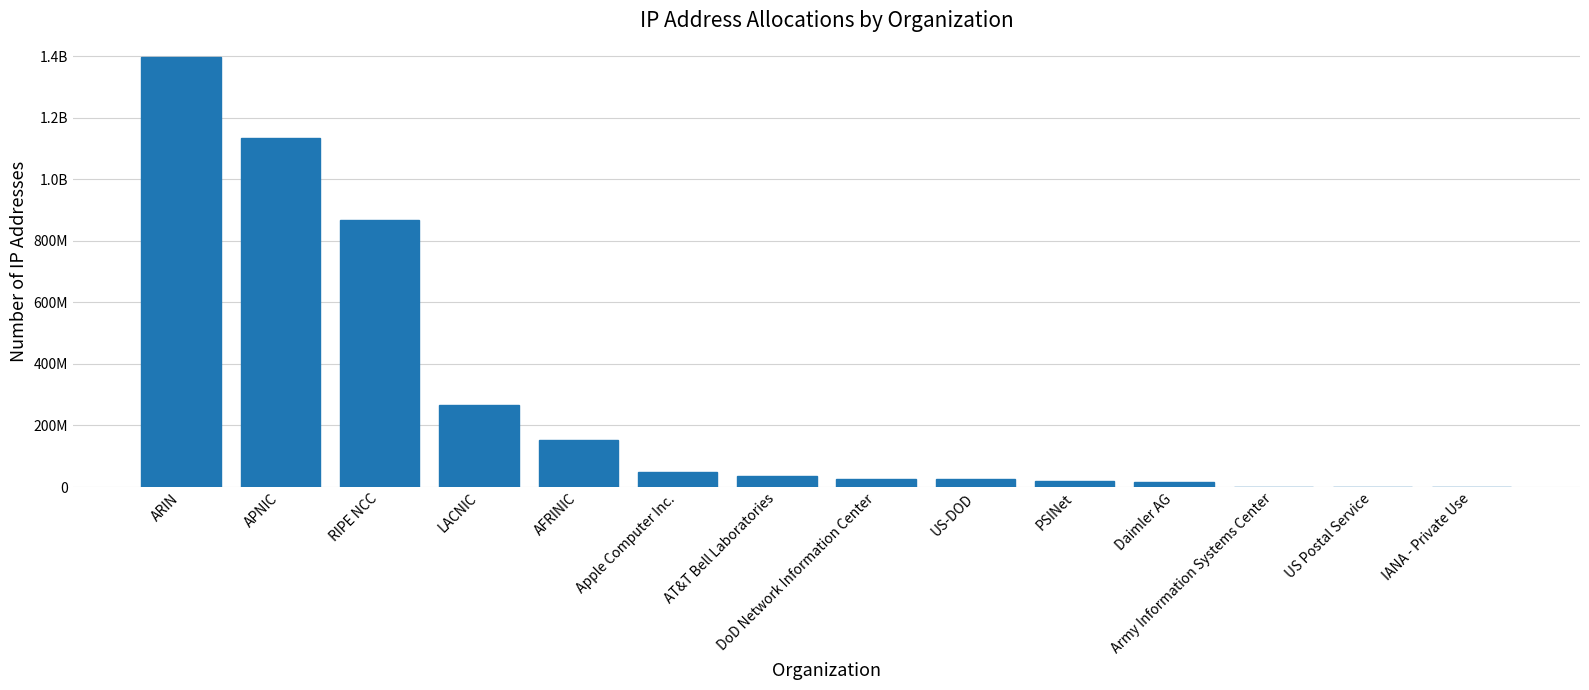

True or false: the data shows 1360649154 at RIPE NCC.

False